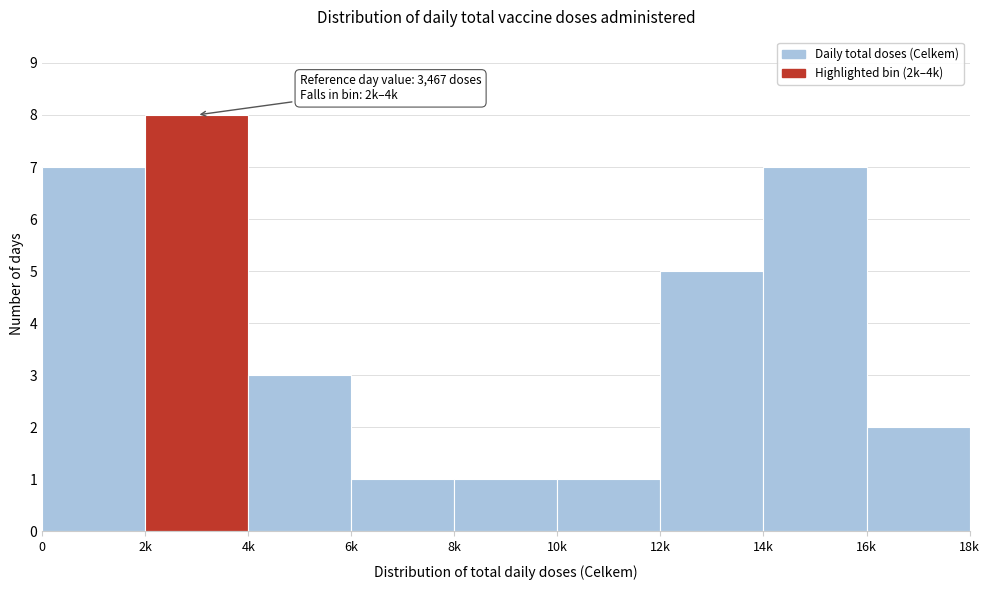

Reading right to left, list all the values displayed in this chart.

16k=2	14k=7	12k=5	10k=1	8k=1	6k=1	4k=3	2k=8	0=7